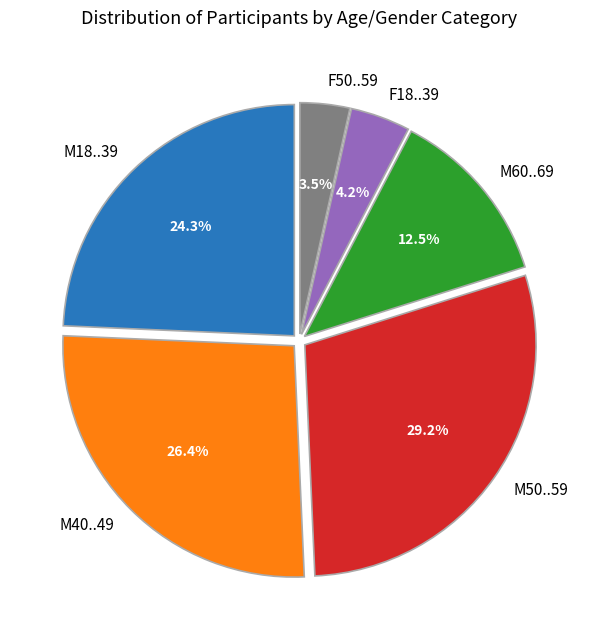

What percentage is the M18..39 slice, to the nearest percent?

24%